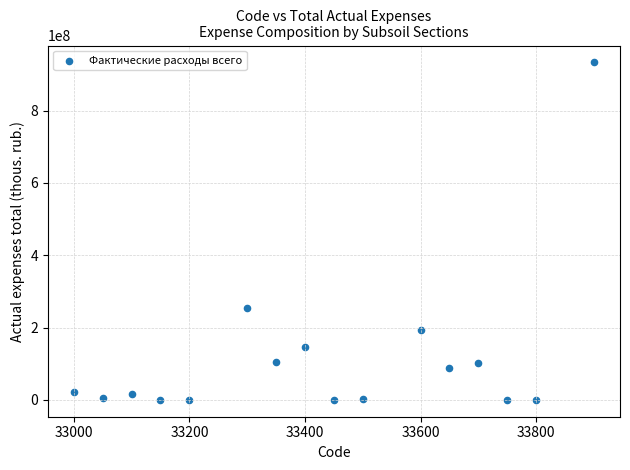

What is the range of Y values (max minus min)?

933149107